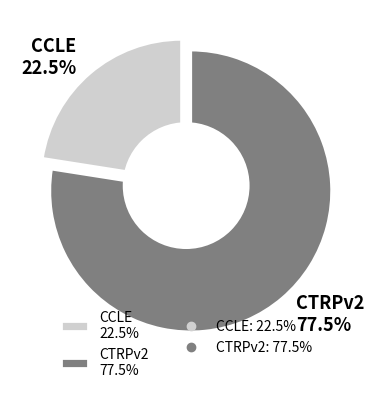

How much of the chart is everything except CCLE?

77.5%